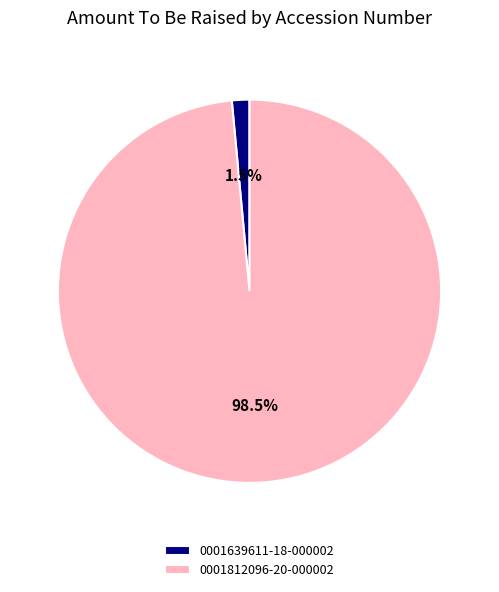

Which category has the biggest portion of the pie?

0001812096-20-000002